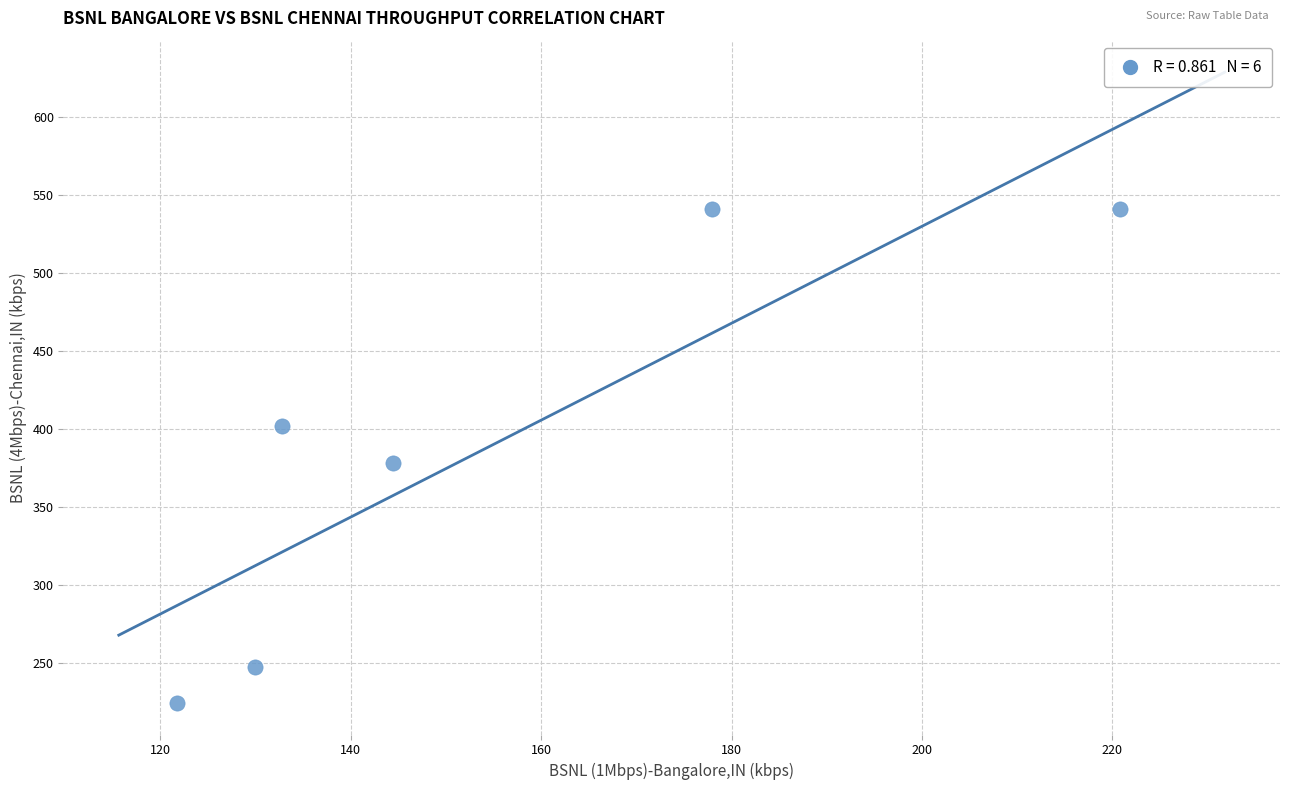

What is the average Y value?

388.8